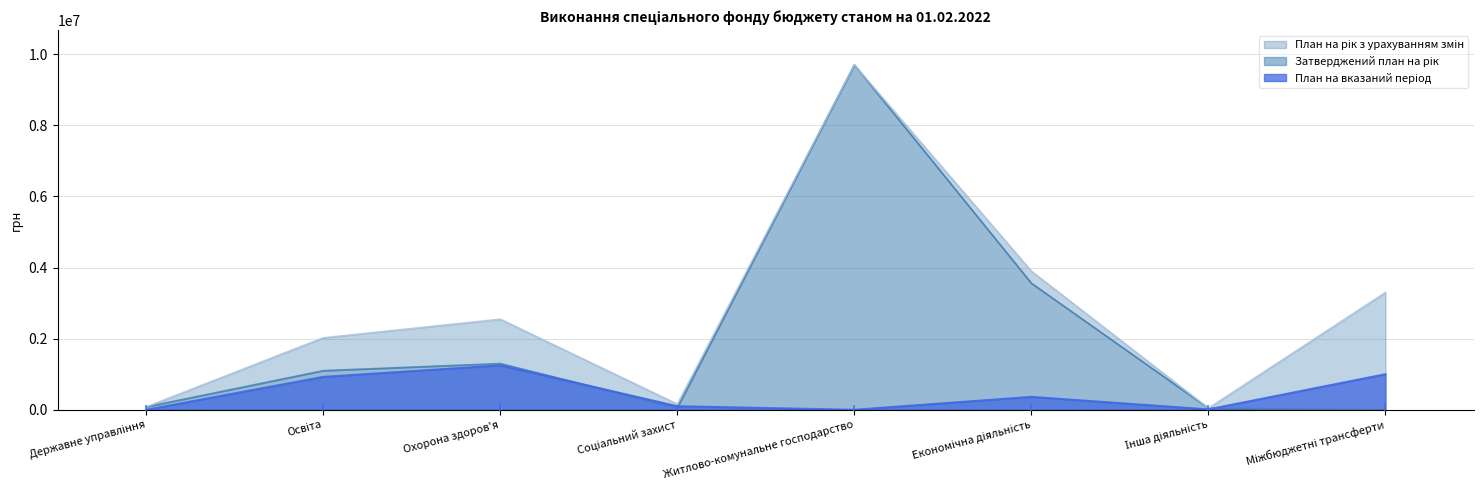

At how many categories does at least one series exceed 7377377?

1